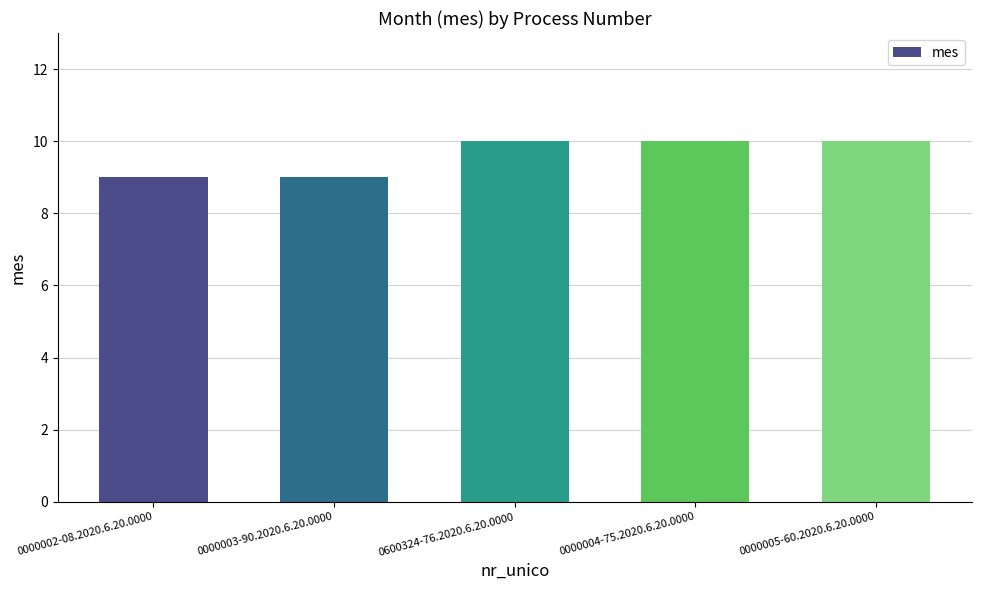

What is the maximum value shown in the chart?

10